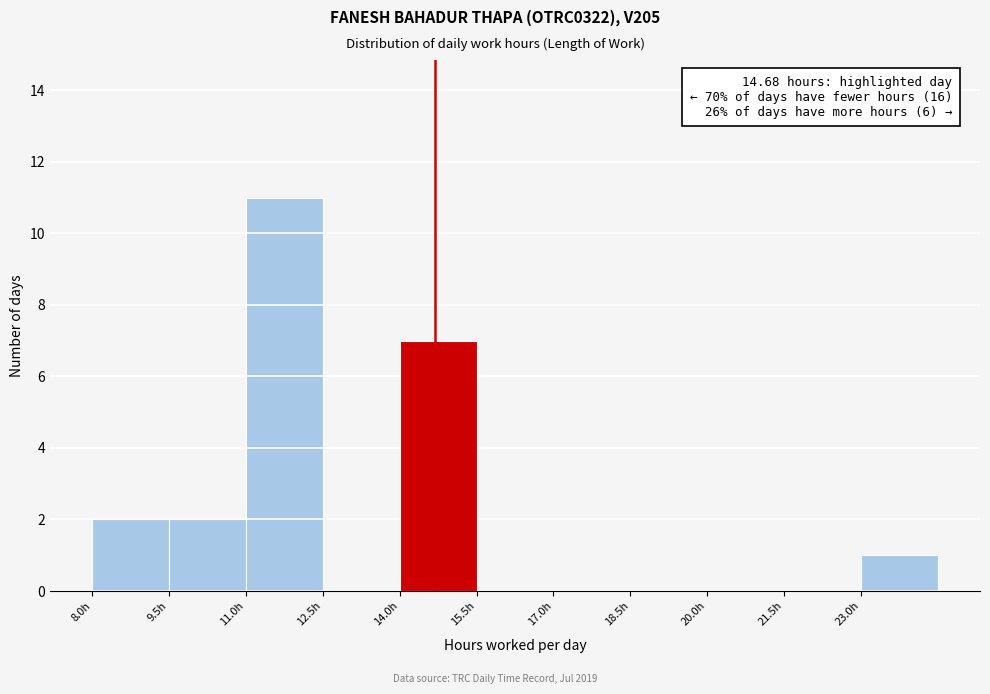

Over which range of the x-axis is the bar tallest?

11.0 to 12.5